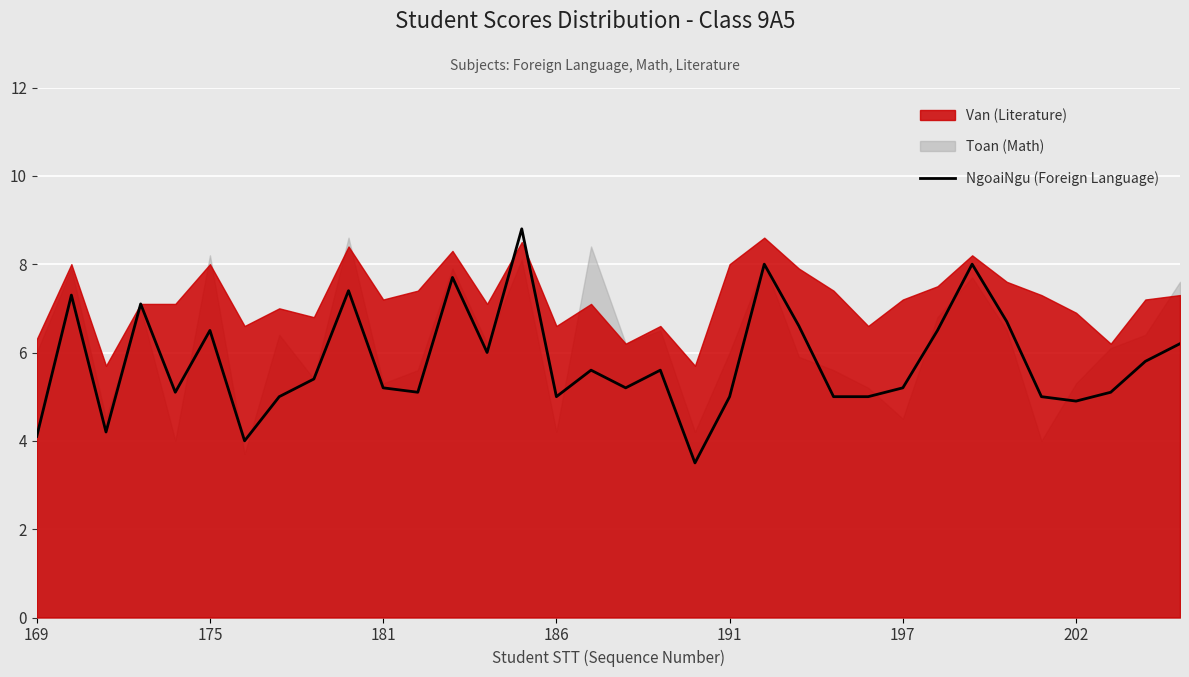

What is the sum of all values?

196.8